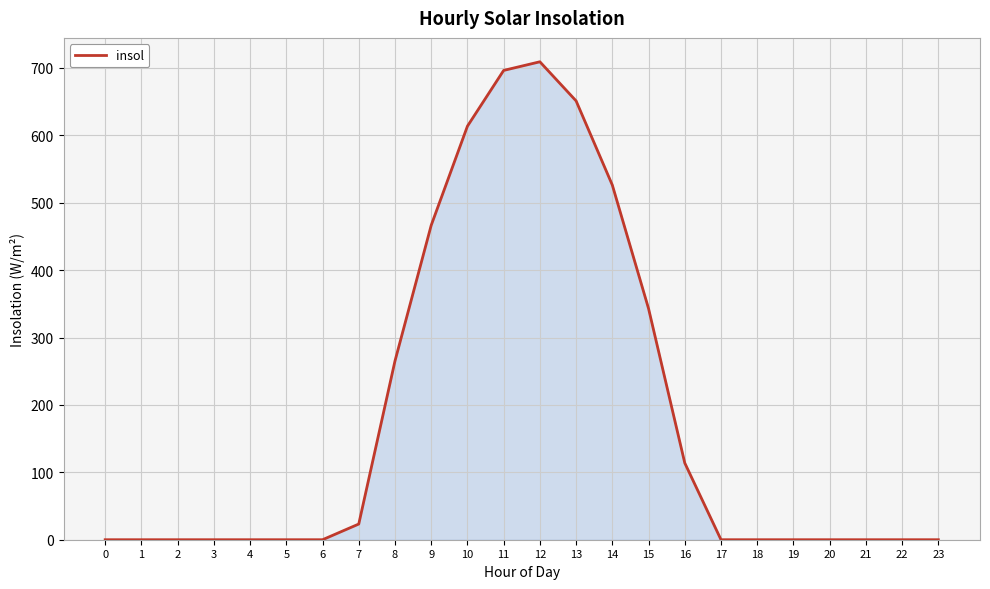

What is the ratio of the value at 8 to the value at 9?

0.6